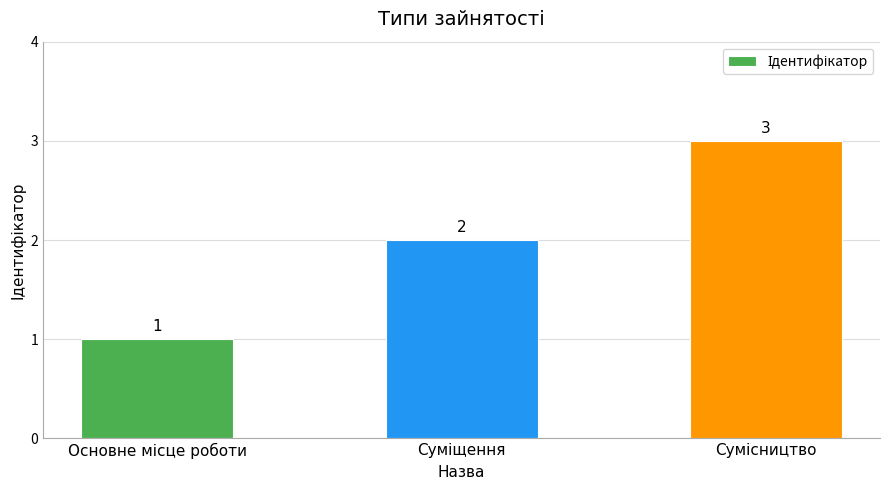

Are the bars horizontal?

No